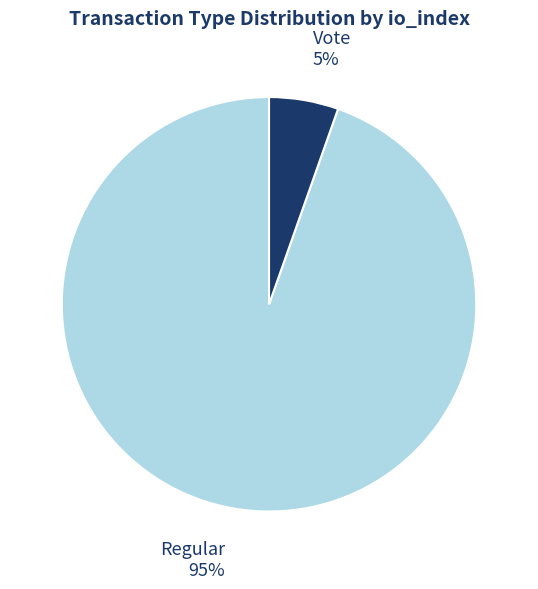

Between Vote and Regular, which is larger?

Regular